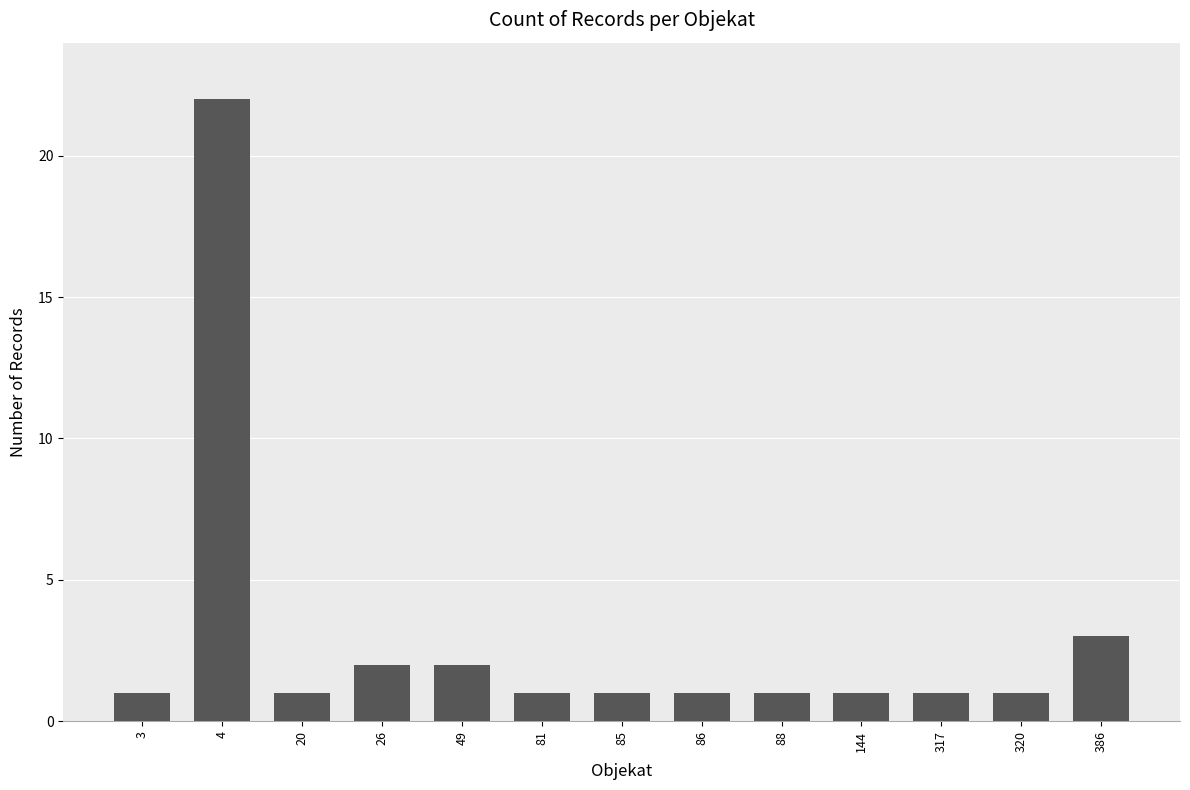

How many distinct data groups are displayed?

1